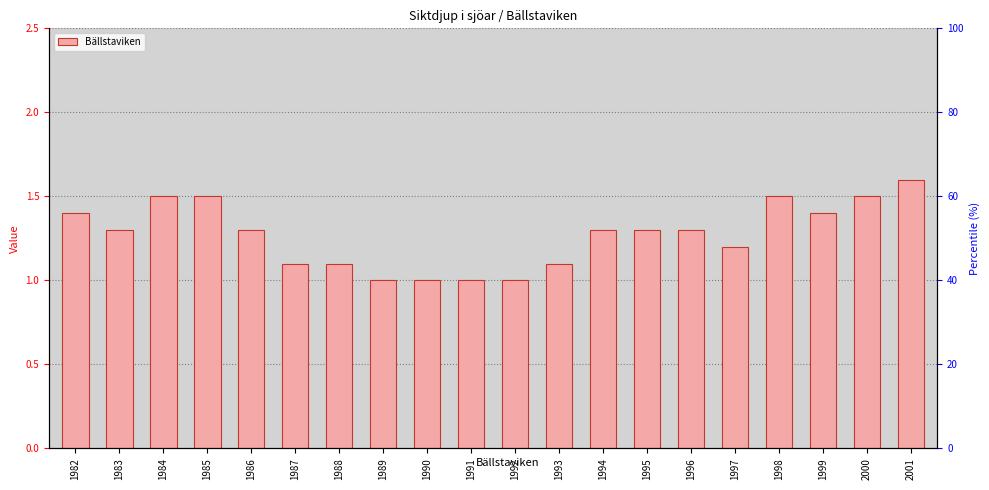

Reading left to right, what are all the values shown in this chart?

1982=1.4	1983=1.3	1984=1.5	1985=1.5	1986=1.3	1987=1.1	1988=1.1	1989=1.0	1990=1.0	1991=1.0	1992=1.0	1993=1.1	1994=1.3	1995=1.3	1996=1.3	1997=1.2	1998=1.5	1999=1.4	2000=1.5	2001=1.6